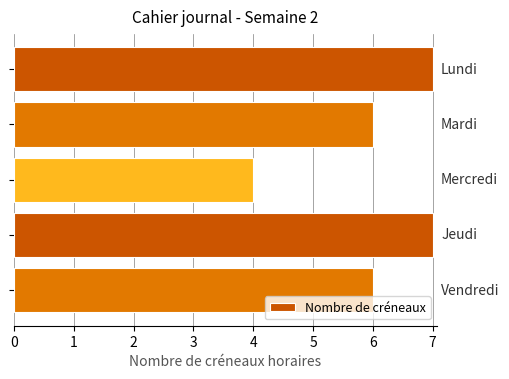

Count the number of categories in the chart.

5